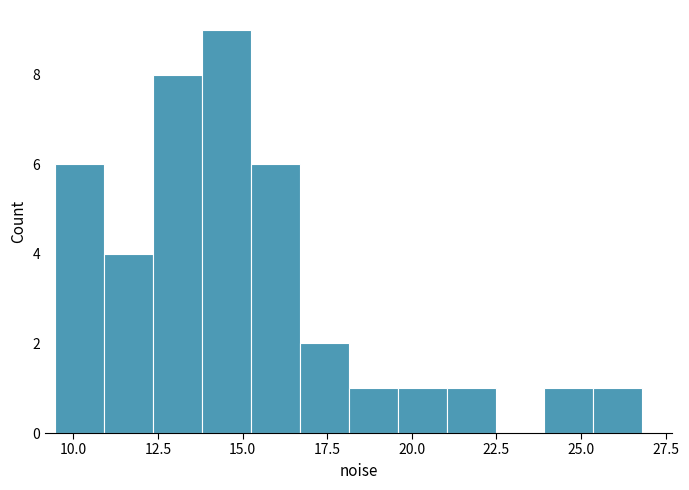

Around what value on the x-axis is the tallest bar? Give the approximate position of its centre, as read against the axis.

14.5